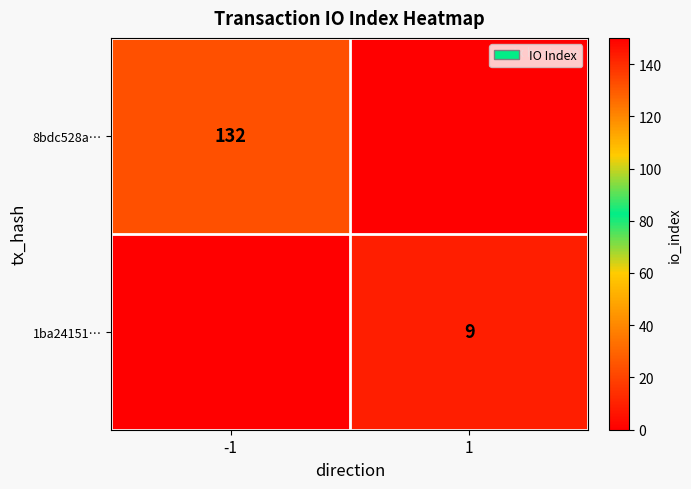

Is it true that 1ba24151… equals 9 at 1?

True